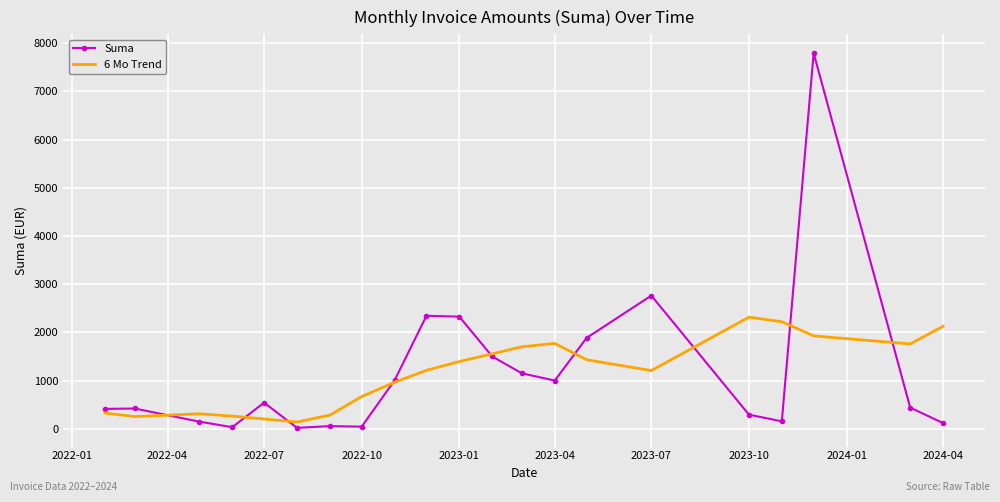

Rank the series by their maximum value, from highest to lowest.

Suma, 6 Mo Trend